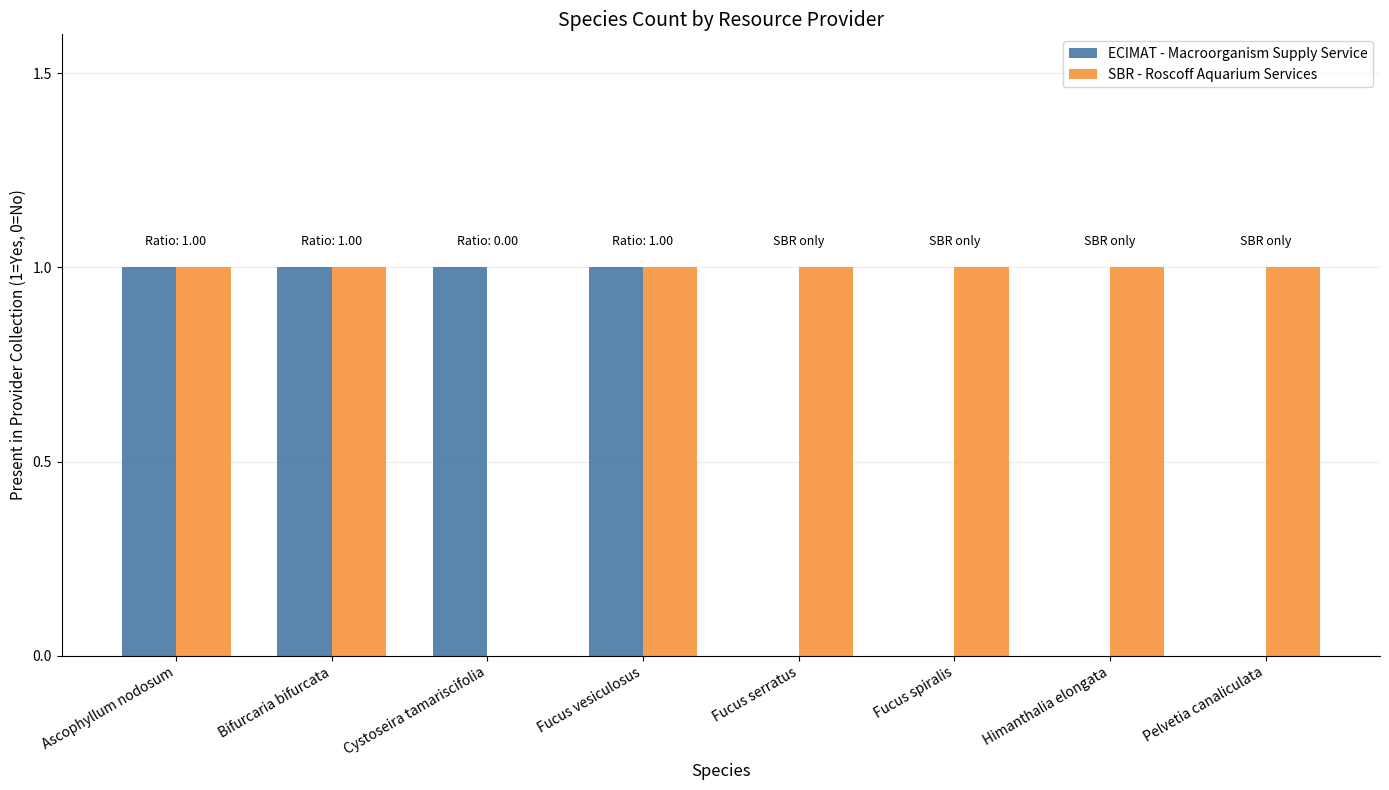

The SBR - Roscoff Aquarium Services series shows 1 at Bifurcaria bifurcata. True or false?

True